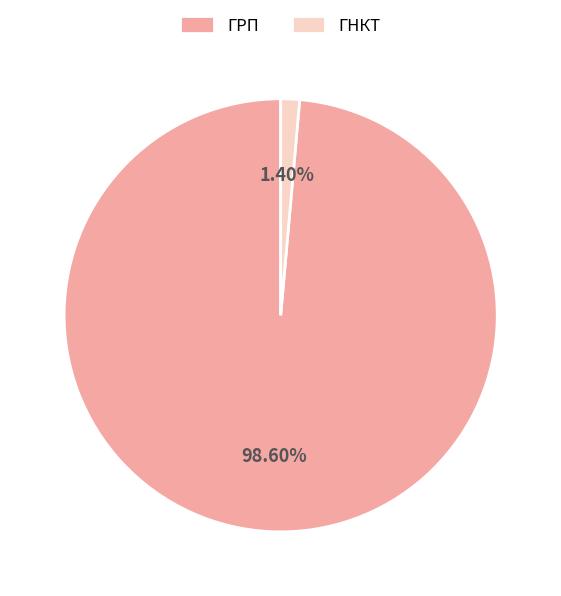

To the nearest percent, what is the average slice percentage?

50%